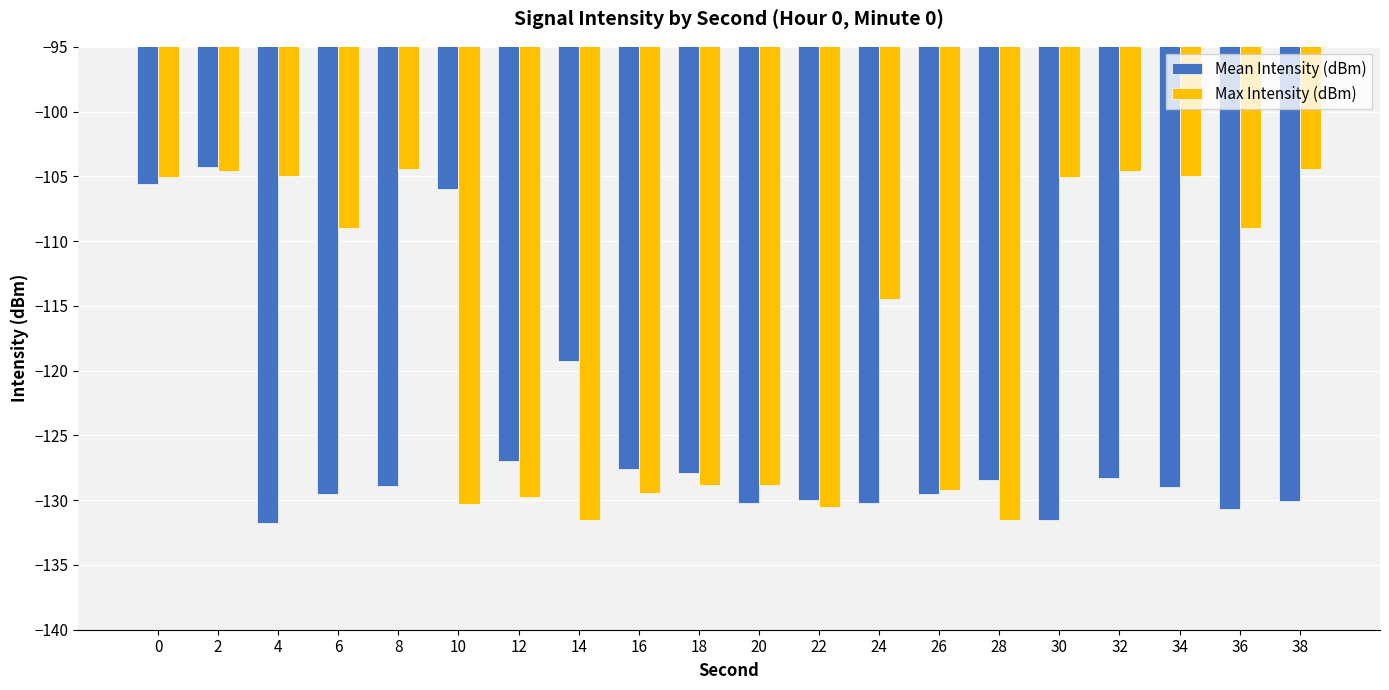

Is the value of Max Intensity (dBm) at 16 greater than the value of Mean Intensity (dBm) at 28?

No